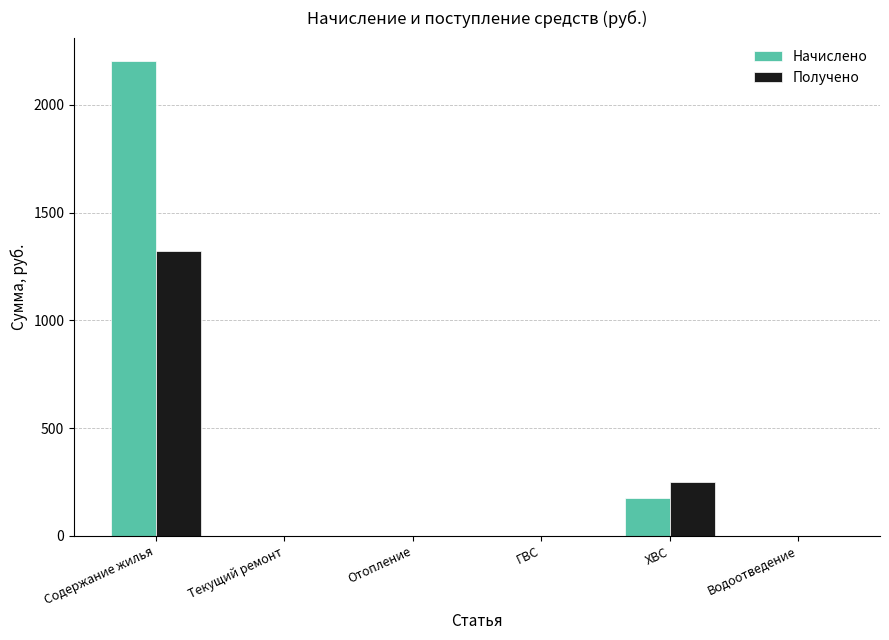

Where is Получено nearest to the value 661?

ХВС